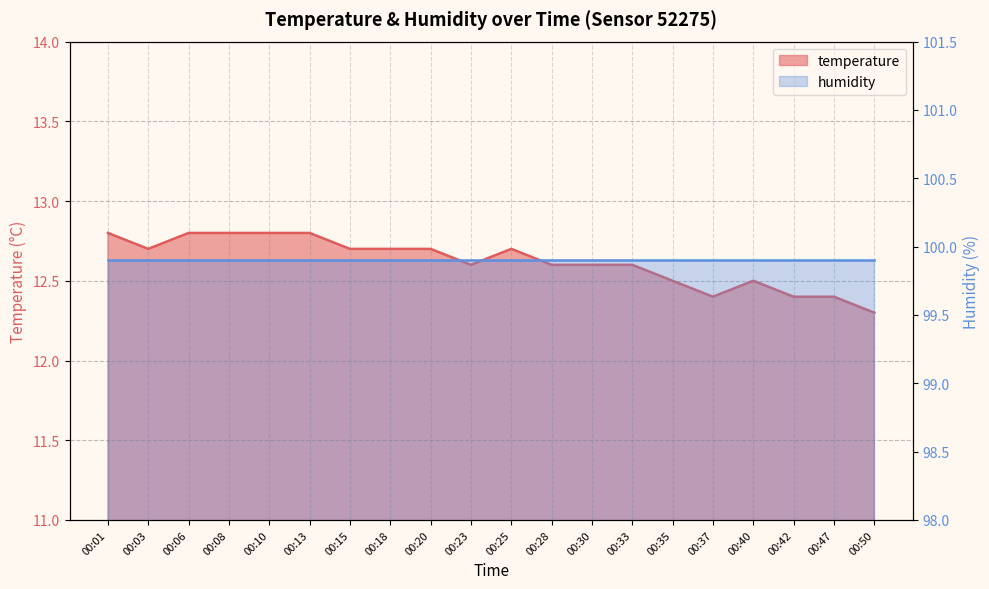

Which has a higher value, 00:47 or 00:13?

00:13